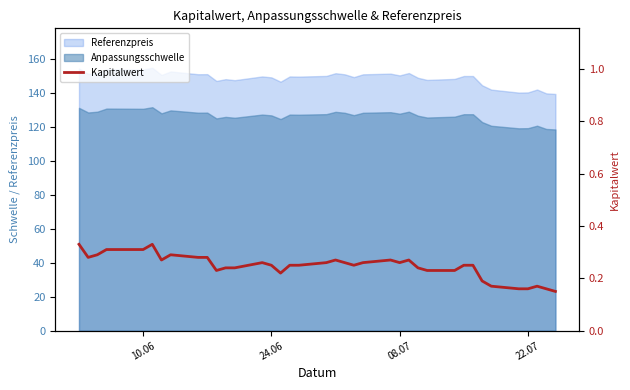

What is the difference between the maximum and minimum values?

0.2